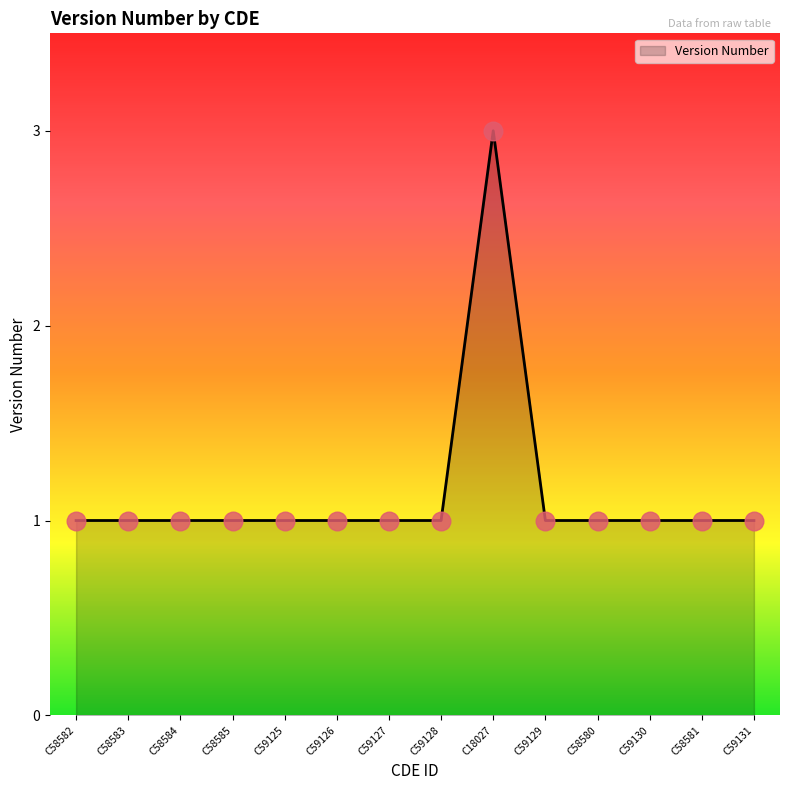

What is the change in value from C59127 to C18027?

+2